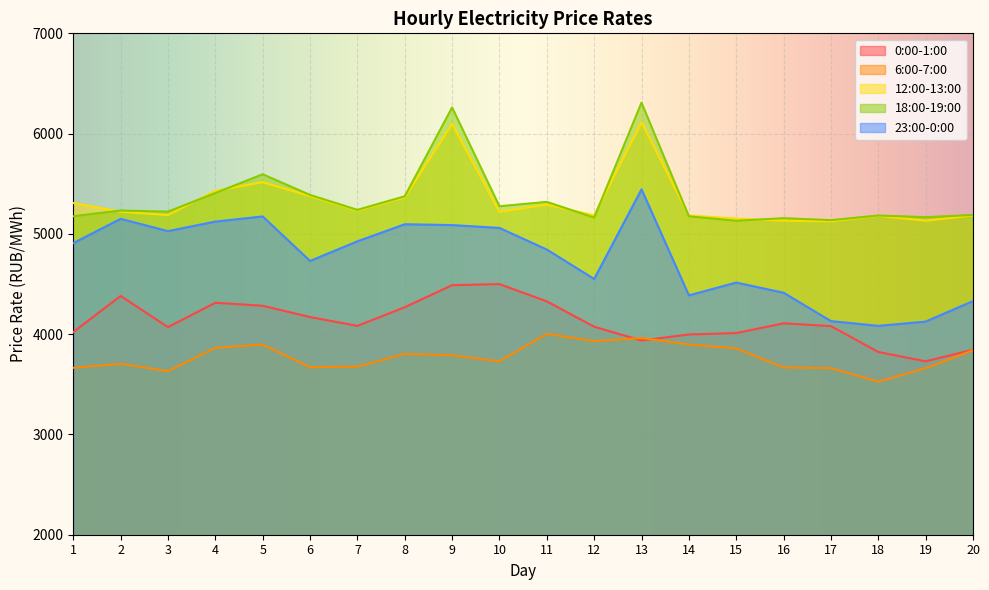

How many lines are shown in the chart?

5